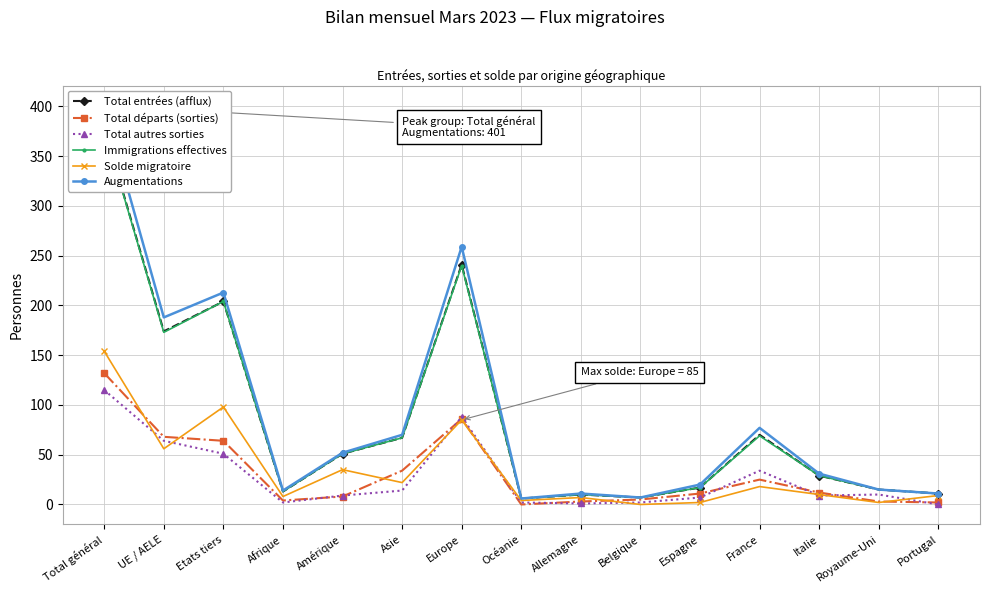

What are all the series names shown in the legend?

Total entrées (afflux), Total départs (sorties), Total autres sorties, Immigrations effectives, Solde migratoire, Augmentations